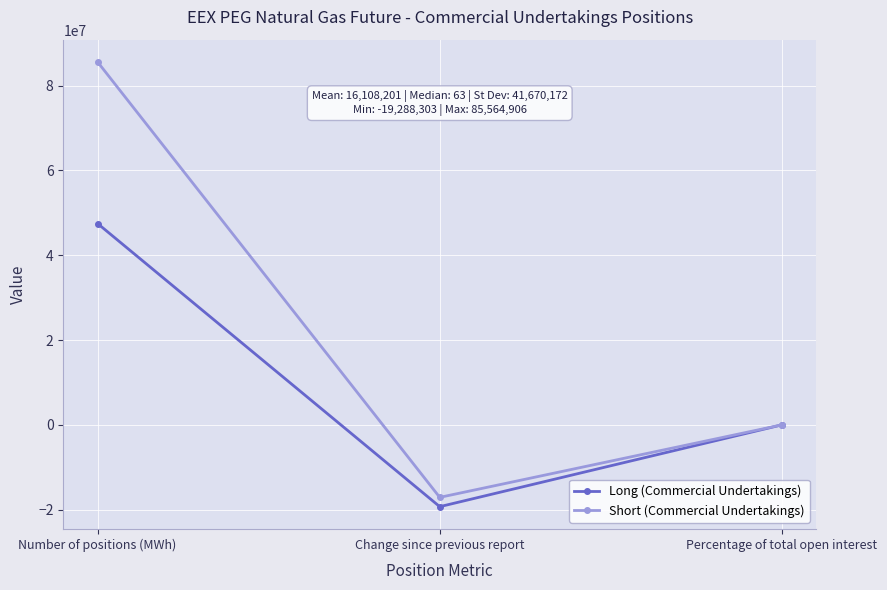

What is the label of the 3rd point from the left?

Percentage of total open interest